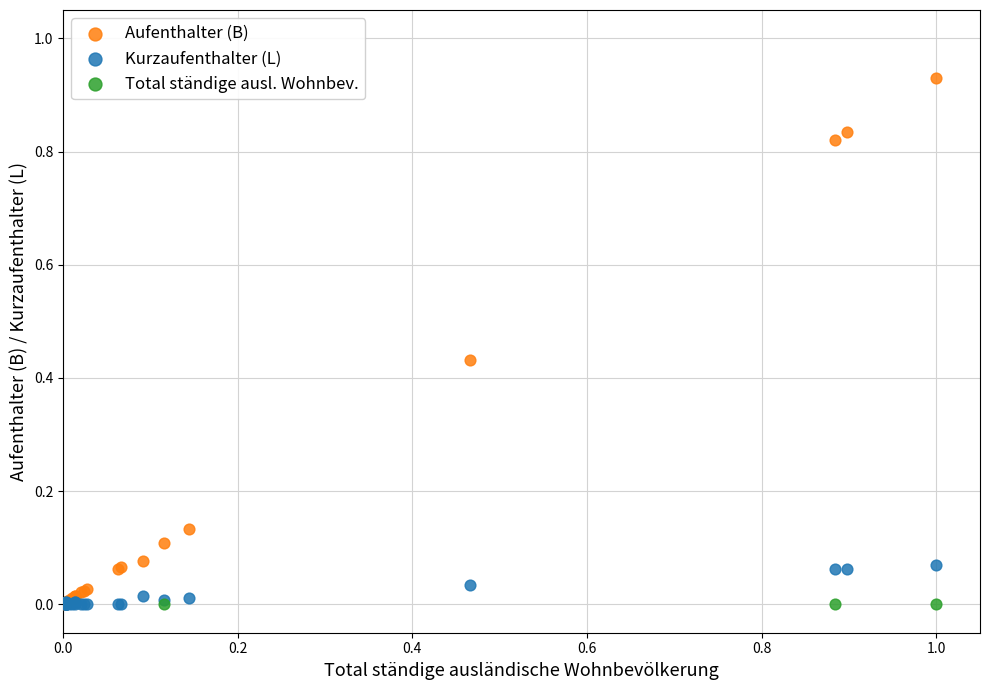

What are all the series names shown in the legend?

Aufenthalter (B), Kurzaufenthalter (L), Total ständige ausl. Wohnbev.